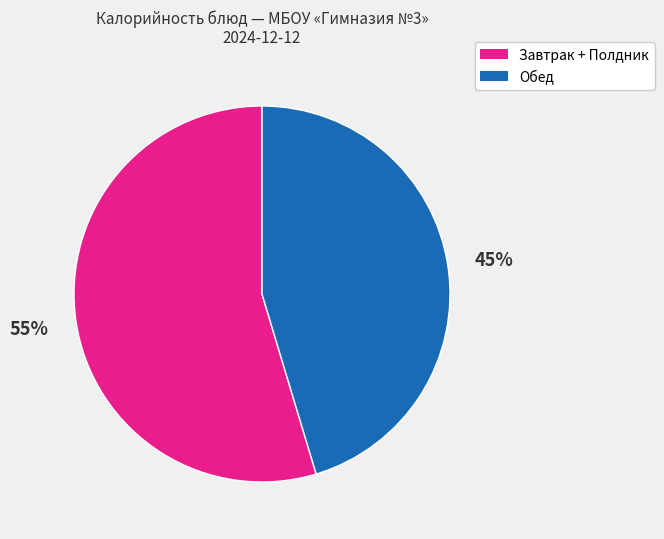

Count the number of slices in the pie.

2